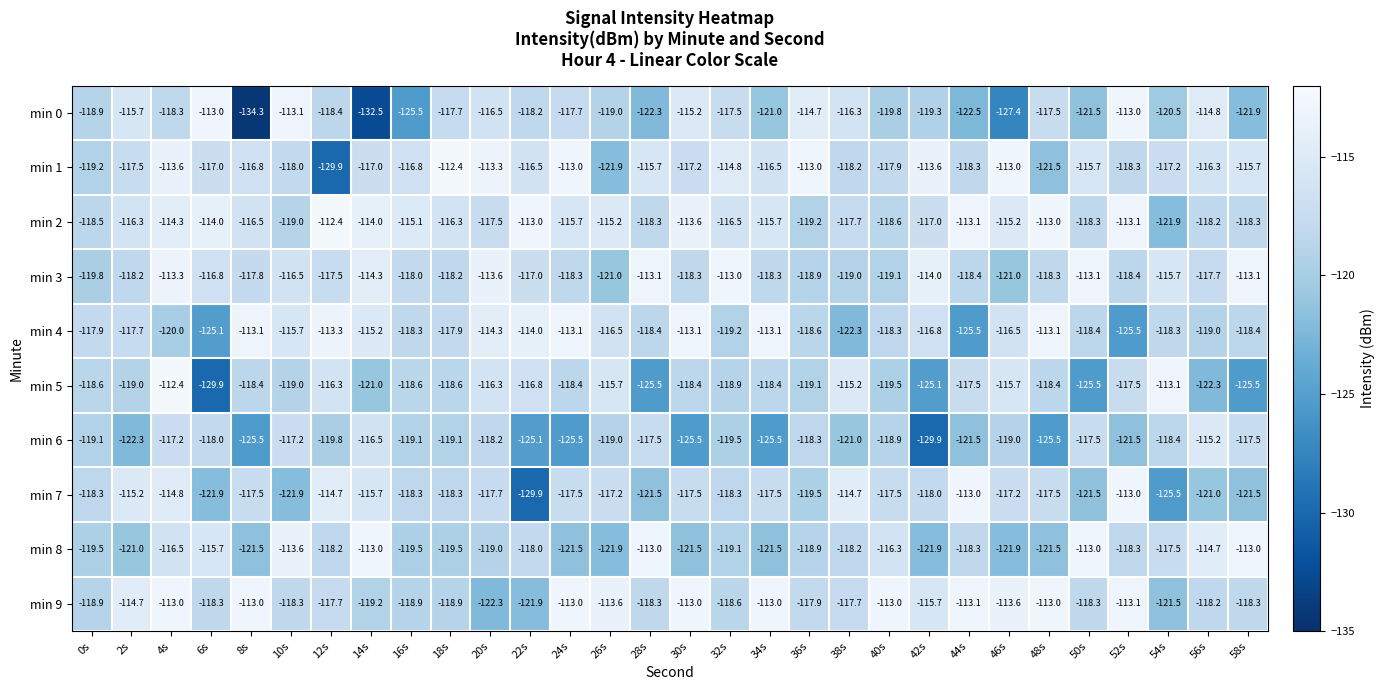

What is the minimum value for min 9?

-122.3